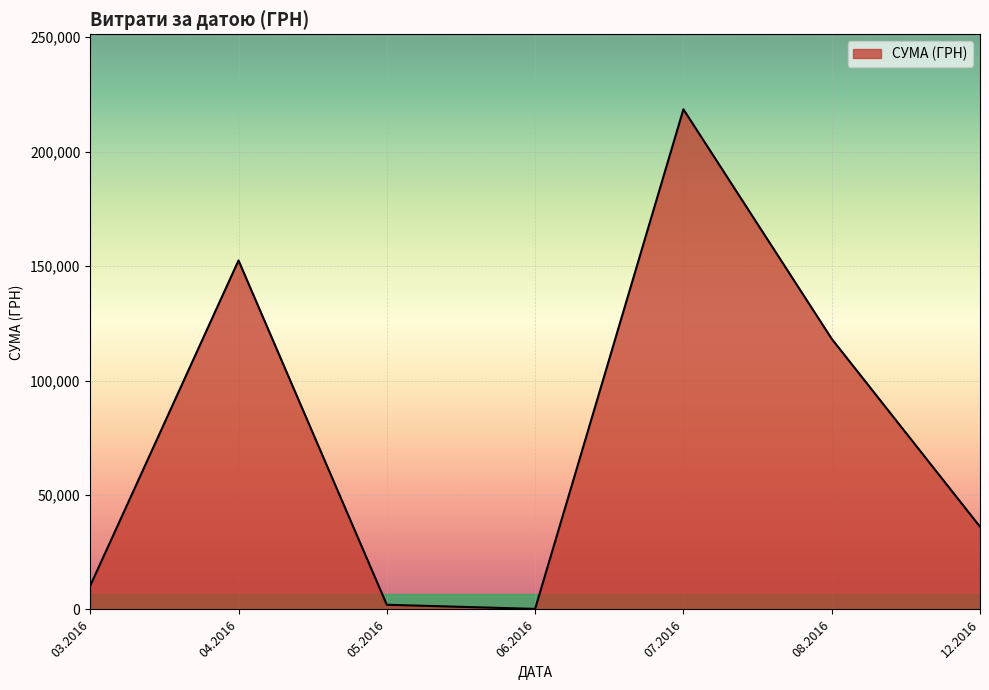

What is the sum of all values?

537996.9